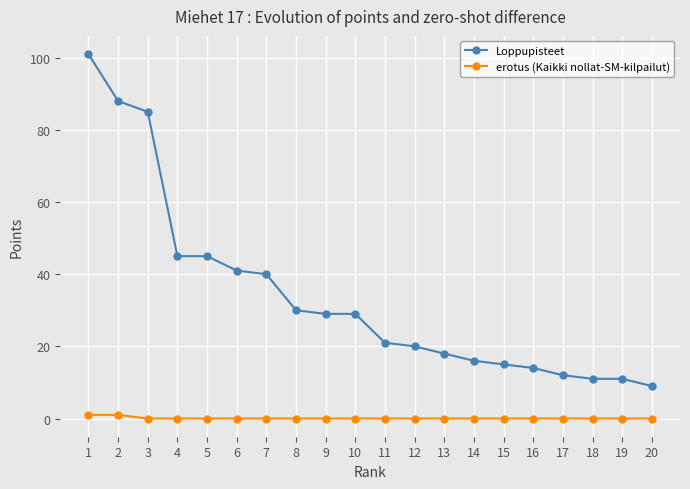

The value of erotus (Kaikki nollat-SM-kilpailut) at 16 is 0. True or false?

True